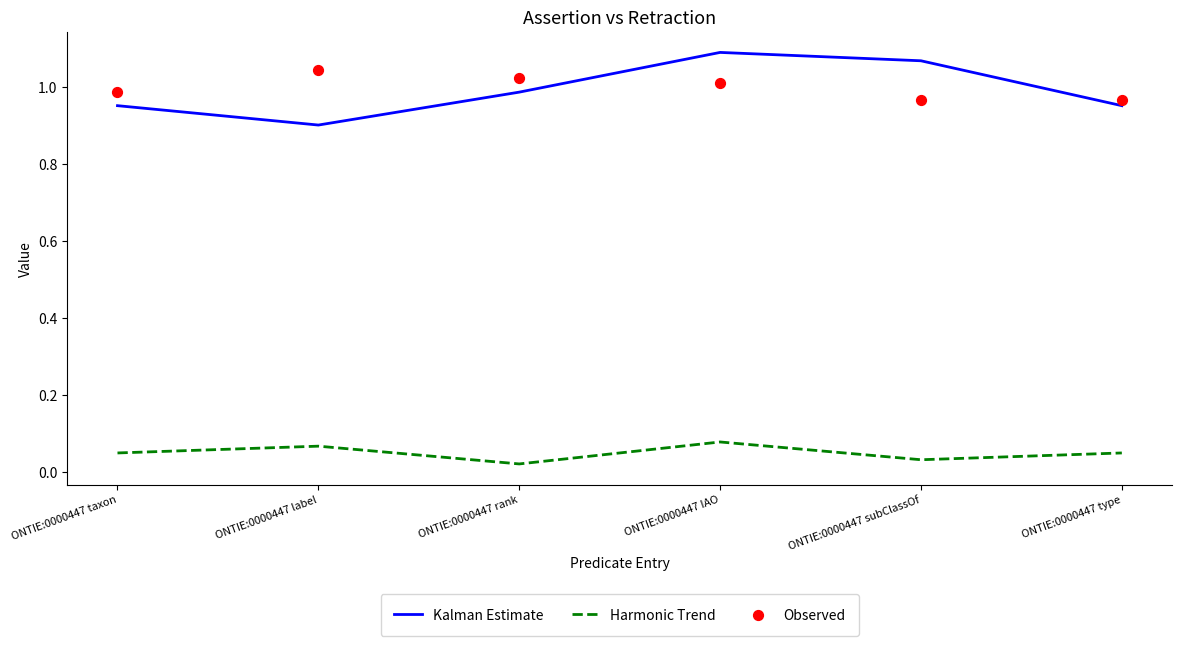

What is the total value across all series at ONTIE:0000447 rank?

2.0